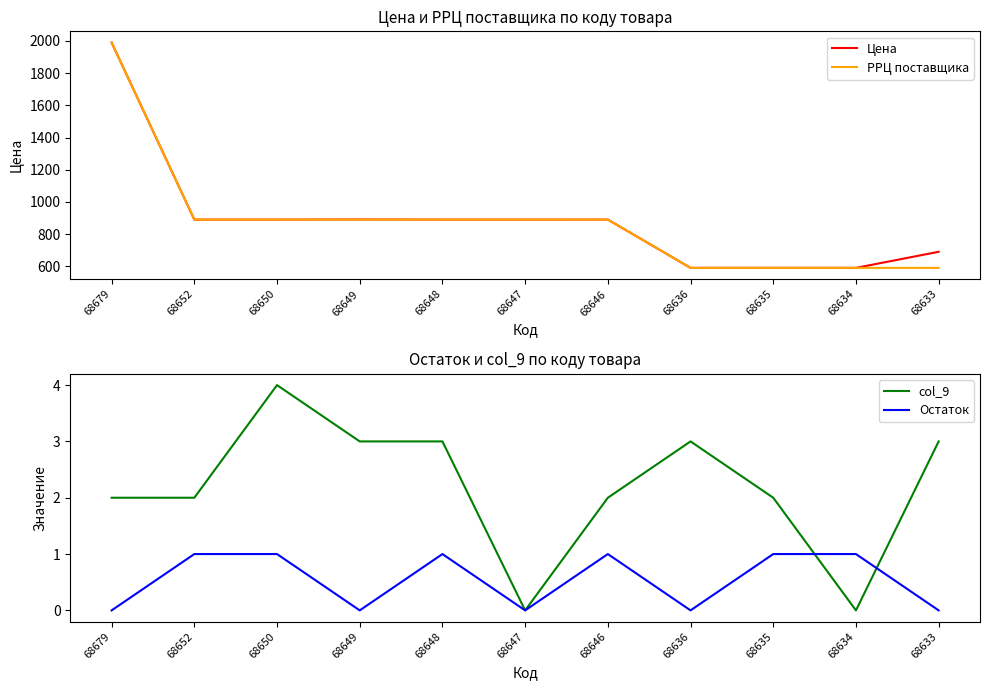

List the series in order of their peak value, highest first.

Цена, РРЦ поставщика, col_9, Остаток